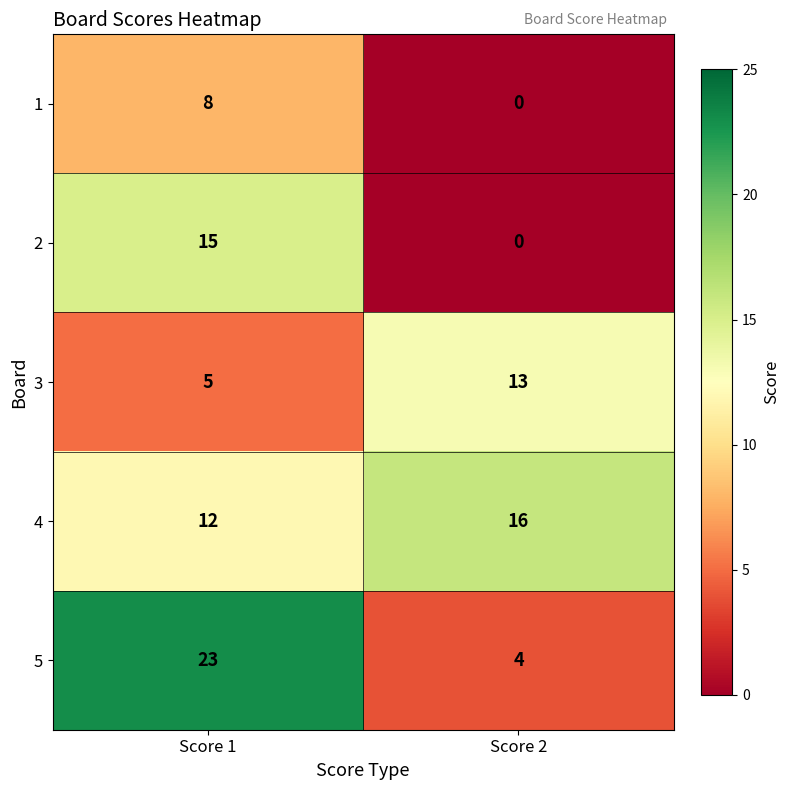

How many data points does each series have?

2